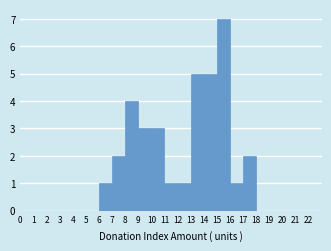

Reading left to right, list every bar in this chart as the range it spans on the x-axis followed by its height. The values are not printed on the chart, so give them approximately, as read against the axis.

0 to 1: 0
1 to 2: 0
2 to 3: 0
3 to 4: 0
4 to 5: 0
5 to 6: 0
6 to 7: 1
7 to 8: 2
8 to 9: 4
9 to 10: 3
10 to 11: 3
11 to 12: 1
12 to 13: 1
13 to 14: 5
14 to 15: 5
15 to 16: 7
16 to 17: 1
17 to 18: 2
18 to 19: 0
19 to 20: 0
20 to 21: 0
21 to 22: 0
22 to 23: 0